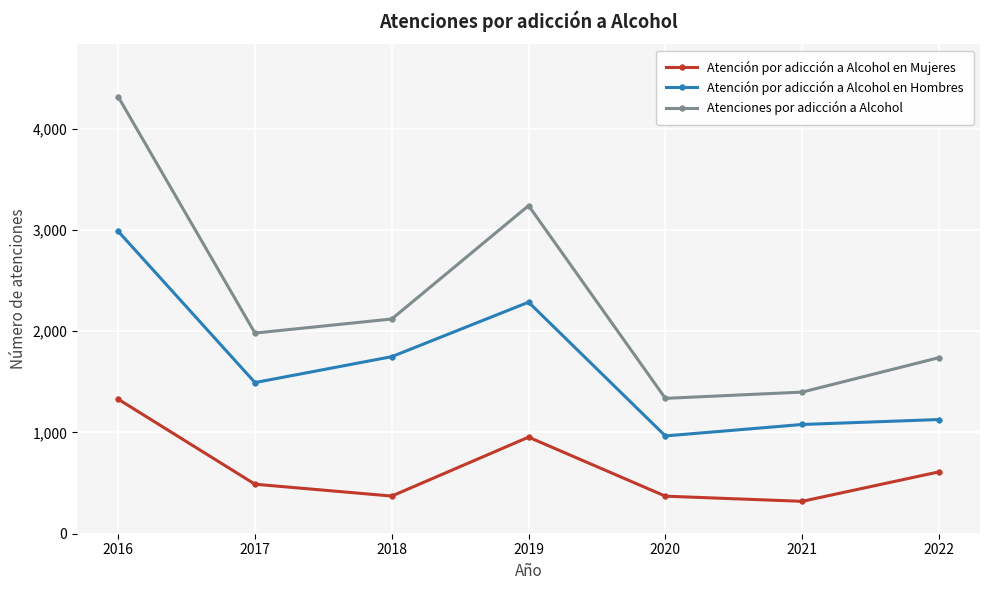

Which series changed the most between 2018 and 2020?

Atenciones por adicción a Alcohol